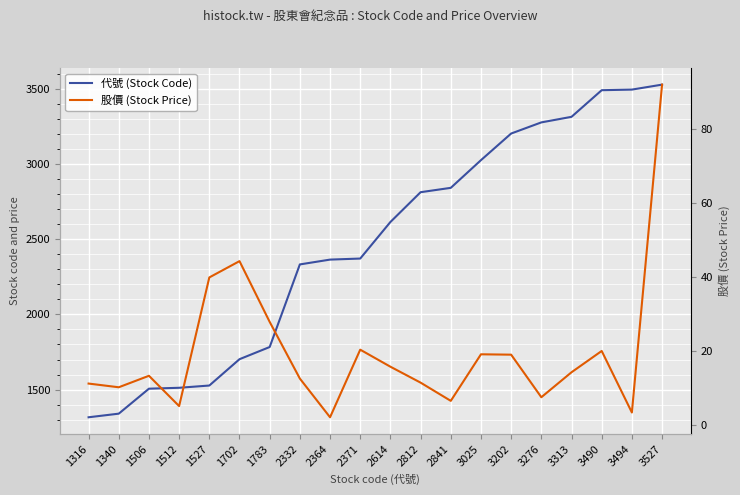

How many data points in 股價 (Stock Price) are less than 14?

10